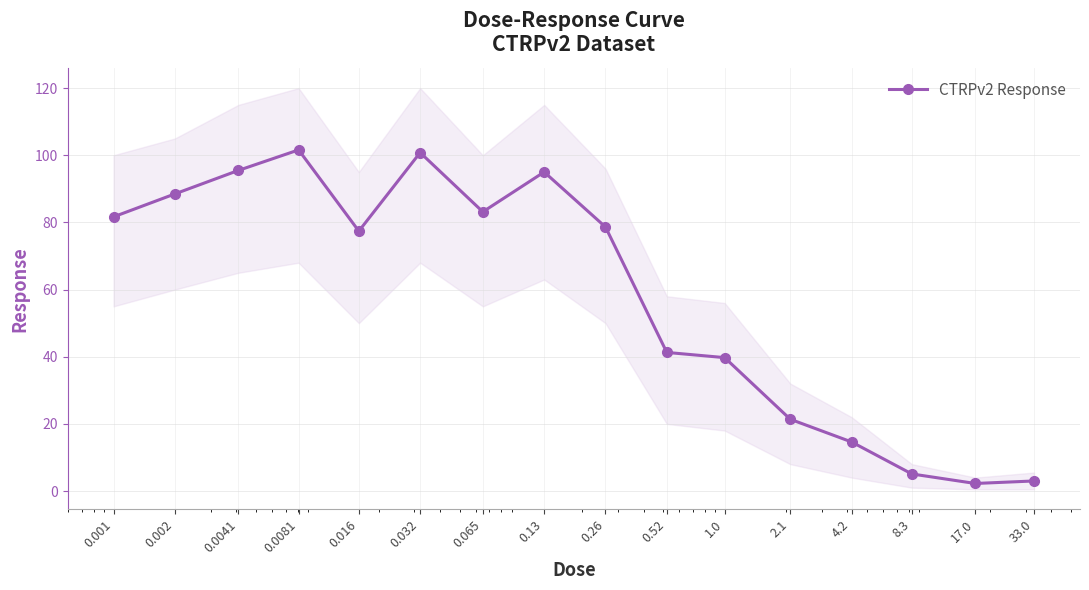

The value at 0.0041 is 28.2. True or false?

False